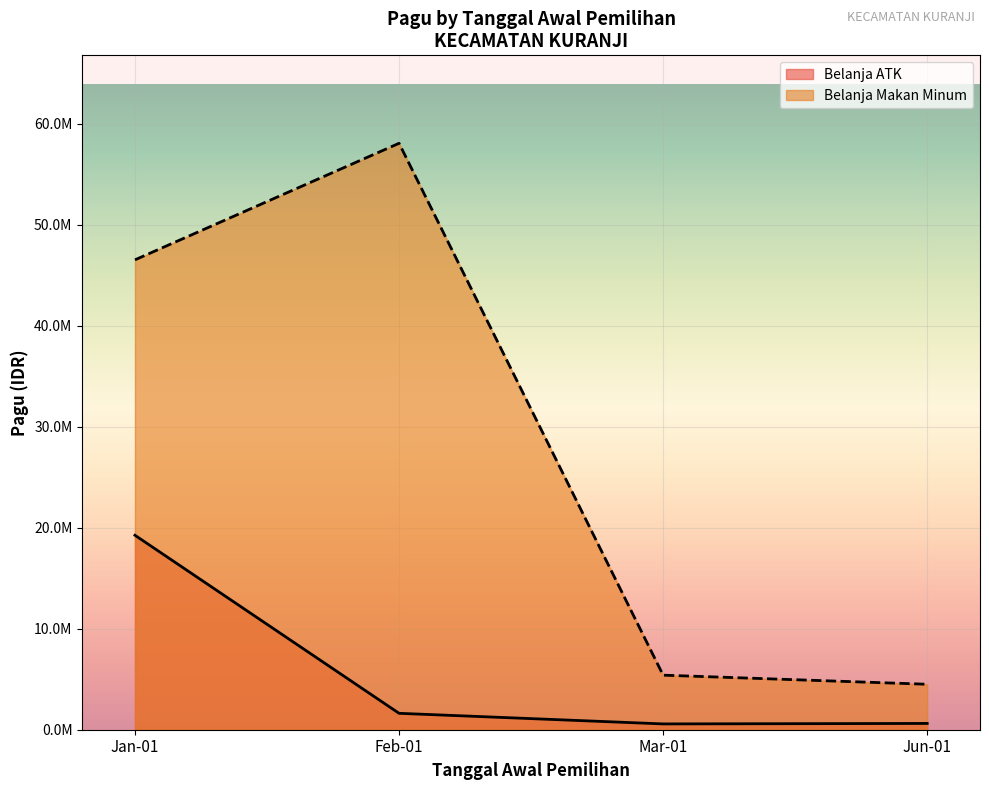

What is the sum of all Belanja Makan Minum values?

98265000